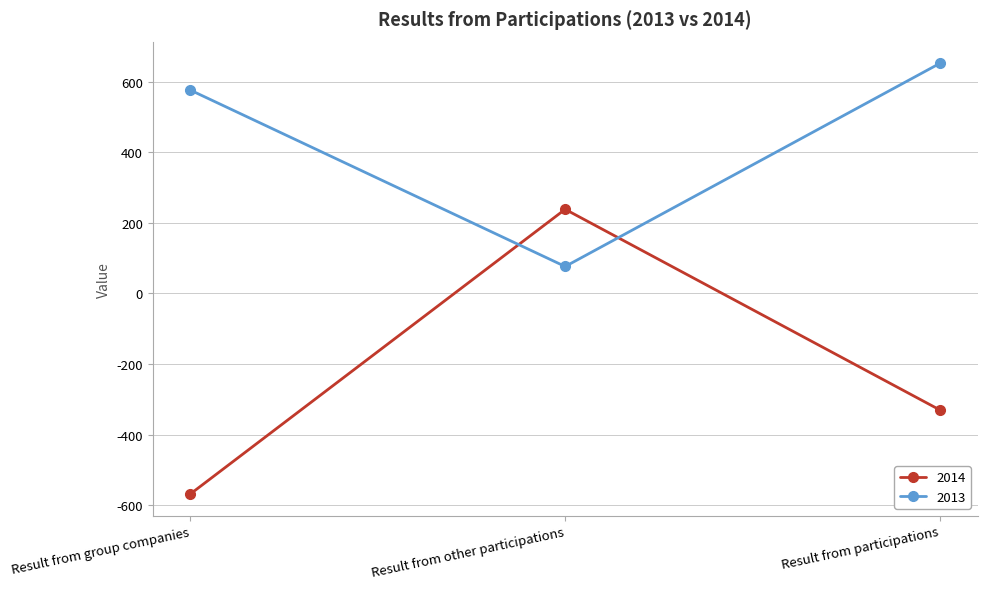

Is this an area chart (filled region under the line)?

No